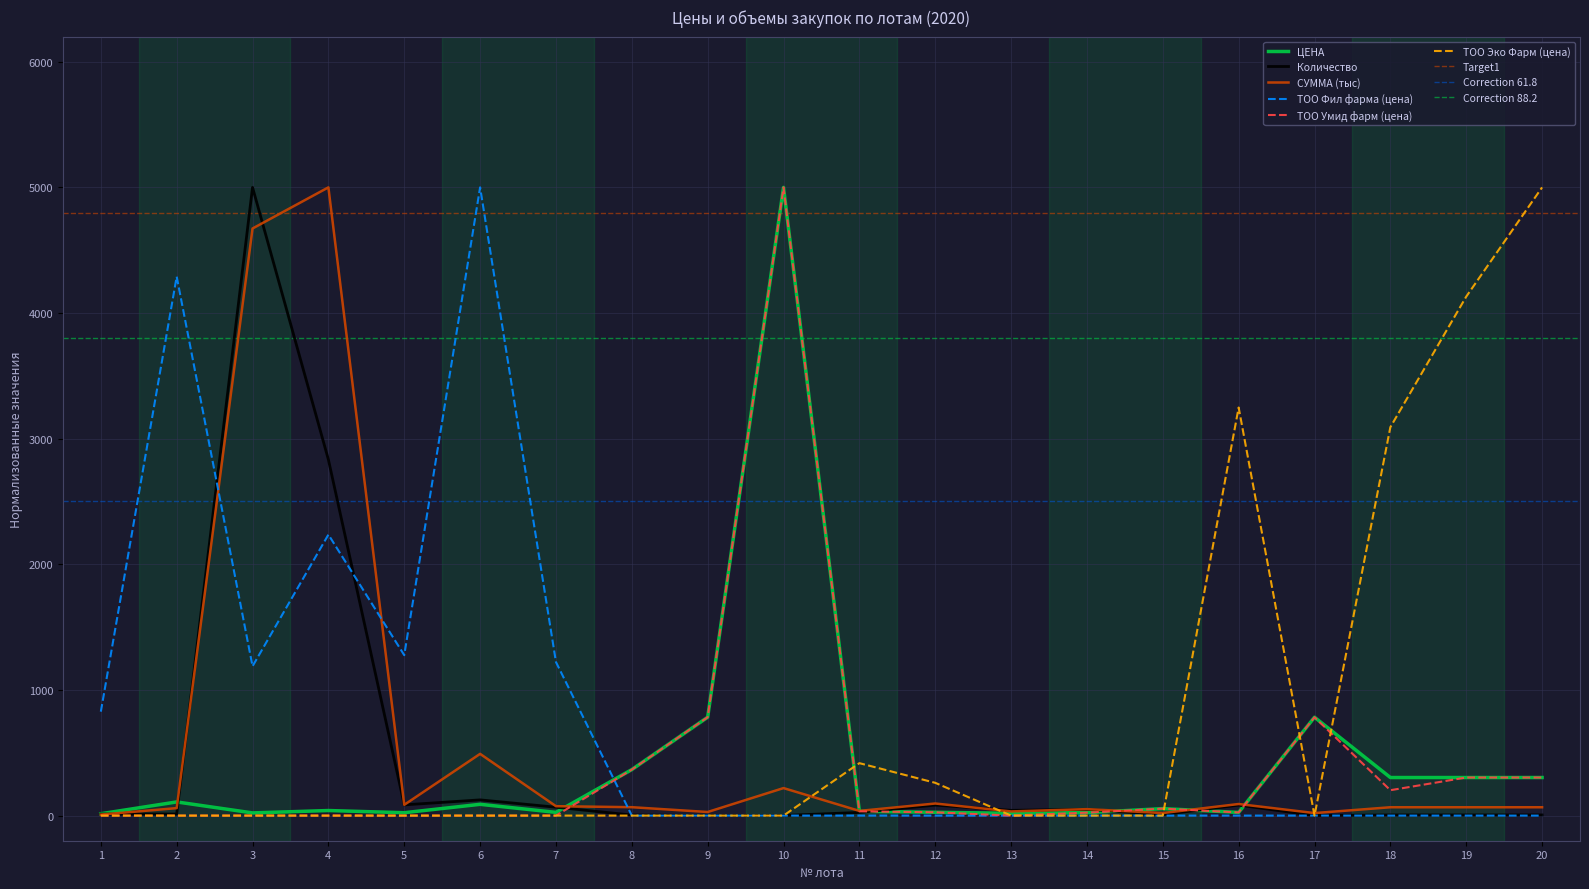

Reading right to left, list all the values displayed in this chart.

ЦЕНА: 303.0	303.0	303.0	782.8	25.3	55.6	23.5	18.2	26.3	34.1	5000.0	782.8	366.2	25.6	89.8	22.9	40.3	21.3	108.7	14.9
Количество: 5.0	5.0	5.0	0.6	83.3	8.3	50.0	41.7	83.3	25.0	1.0	0.8	4.2	66.7	125.0	85.4	2833.3	5000.0	12.5	12.5
СУММА (тыс): 66.3	66.3	66.3	20.0	92.1	20.3	51.5	33.2	96.1	37.3	218.9	28.6	66.8	74.8	491.3	85.7	5000.0	4672.7	59.5	8.1
ТОО Фил фарма (цена): 0.0	0.0	0.0	0.0	0.0	0.0	0.0	0.0	0.0	0.0	0.0	0.0	0.0	1222.2	5000.0	1276.9	2236.3	1188.5	4289.7	827.1
ТОО Умид фарм (цена): 303.0	303.0	202.0	782.8	25.3	55.6	23.5	0.0	26.3	34.1	5000.0	782.8	366.2	0.0	0.0	0.0	0.0	0.0	0.0	0.0
ТОО Эко Фарм (цена): 5000.0	4130.4	3091.3	0.0	3247.8	0.0	0.0	0.0	260.9	417.4	0.0	0.0	0.0	0.0	0.0	0.0	0.0	0.0	0.0	0.0